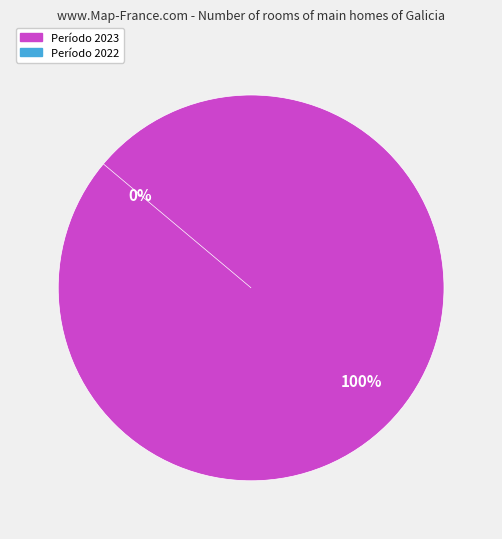

Does 2022 represent more than half of the total?

No